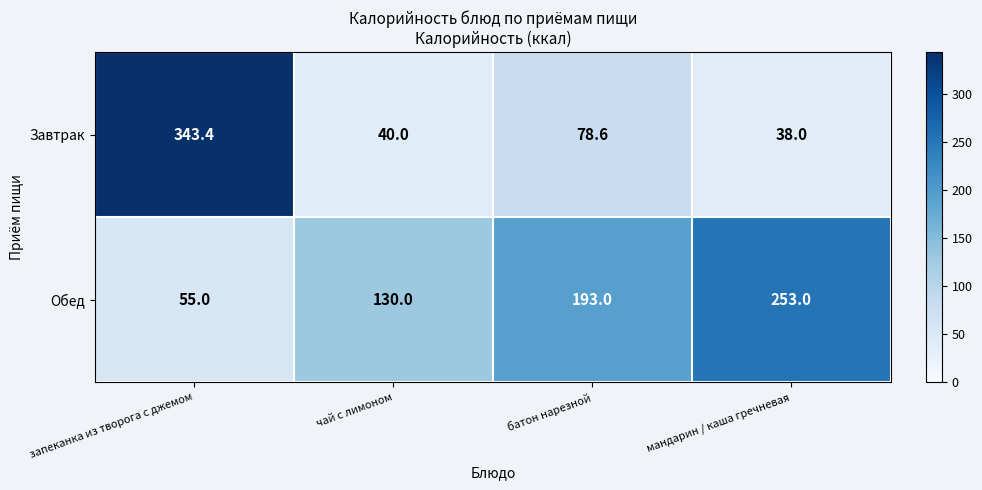

What is the maximum value shown in the chart?

343.4